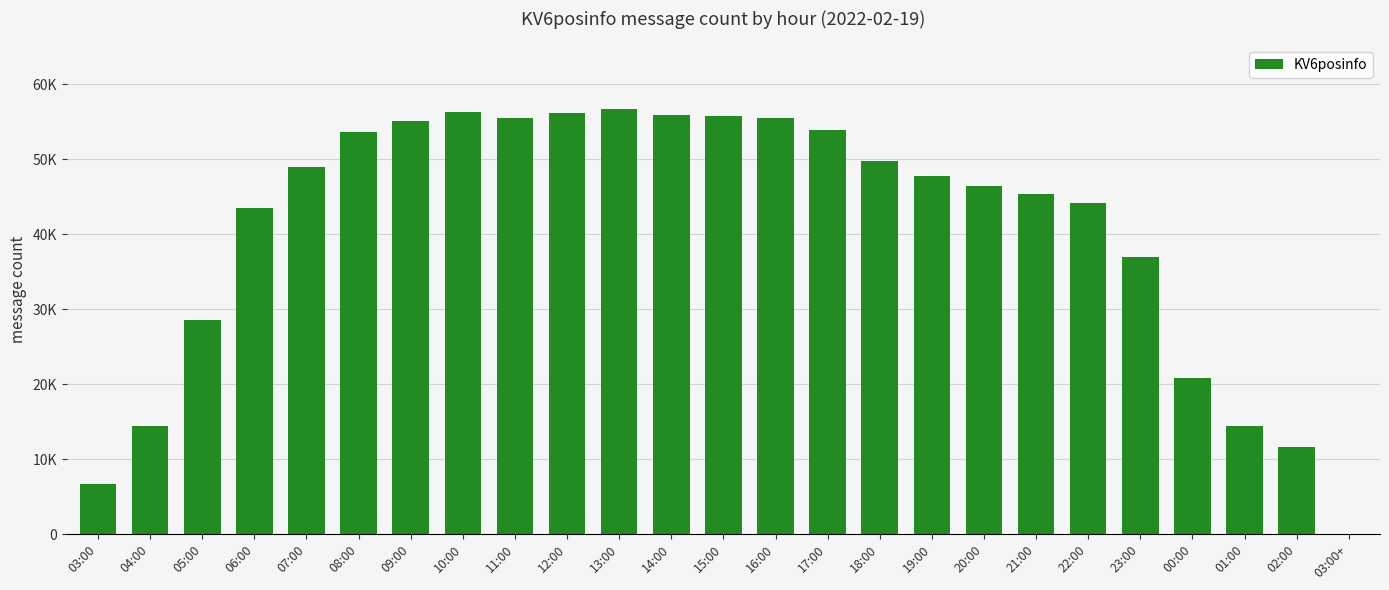

The chart shows a value of 56670 at 13:00. True or false?

True